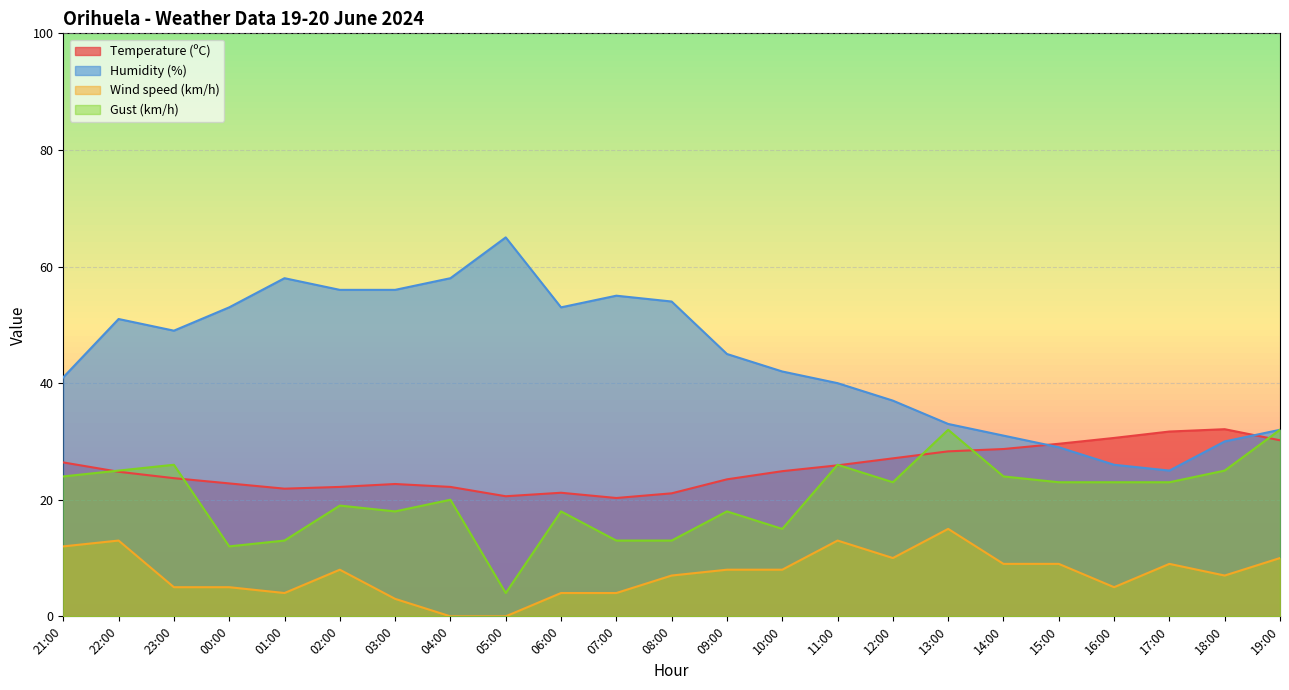

What is the sum of all Humidity (%) values?

1019.0